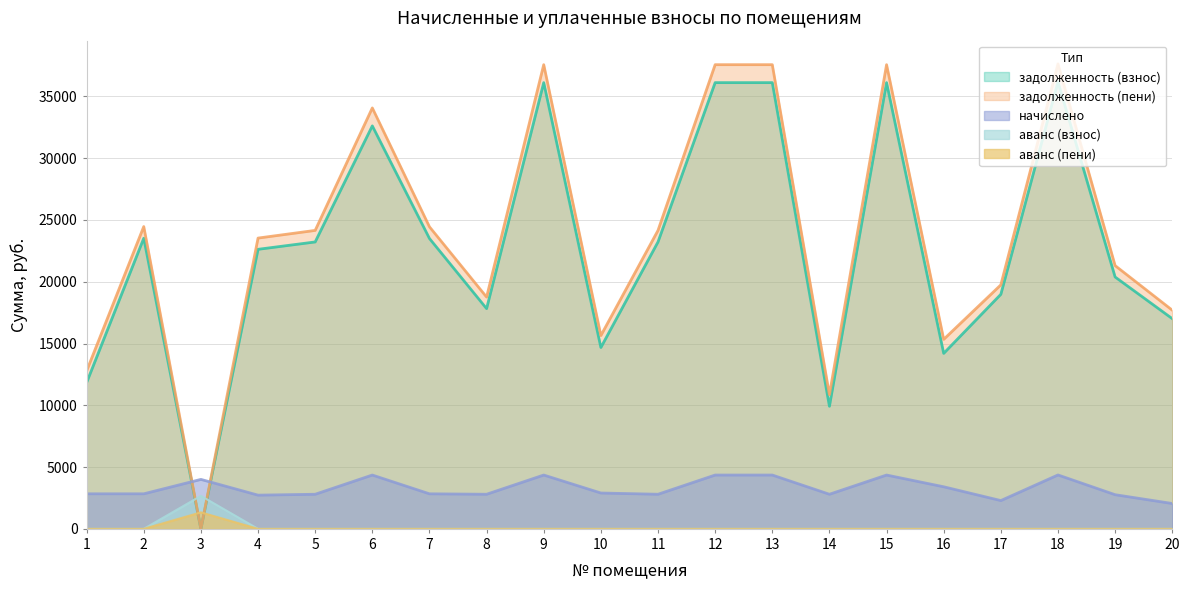

The начислено series shows 2901.6 at 10. True or false?

True